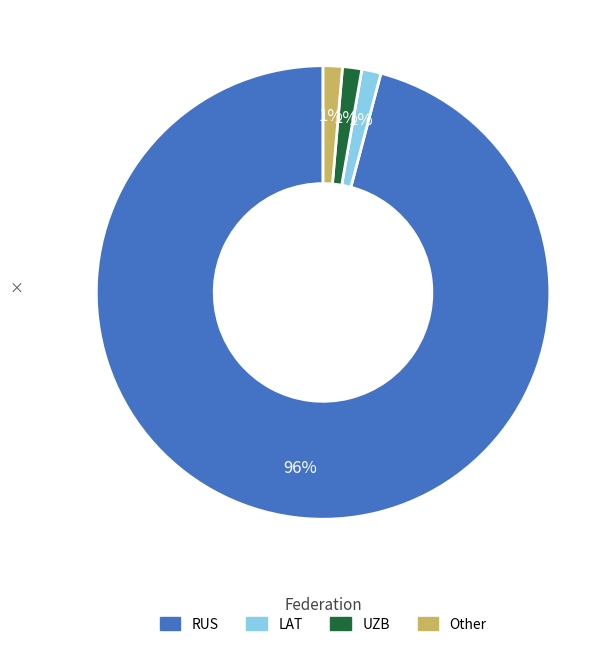

Which category has the biggest portion of the pie?

RUS